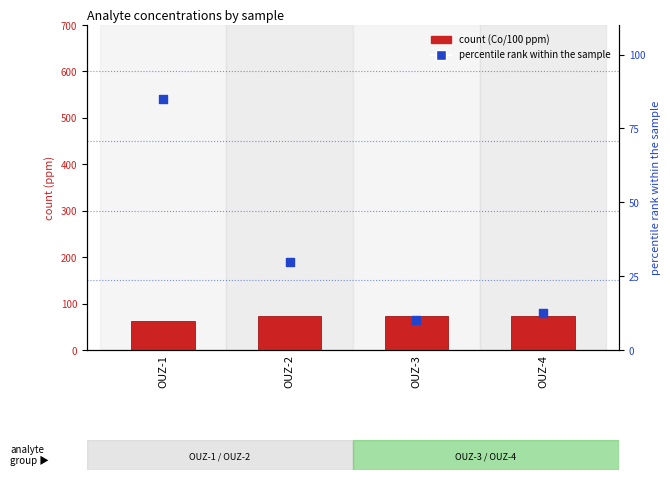

Which series contains the lowest Y value?

percentile rank within the sample